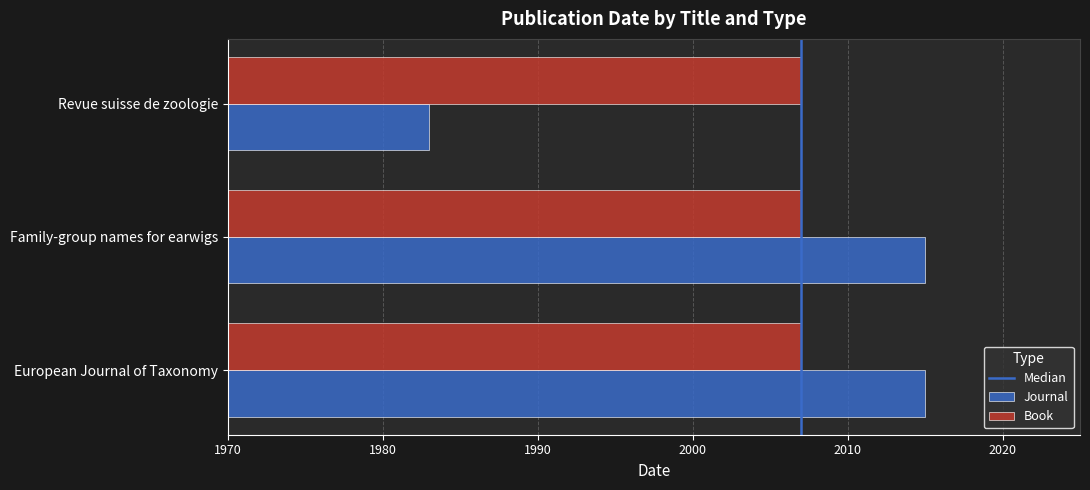

At how many categories does at least one series exceed 1993?

3